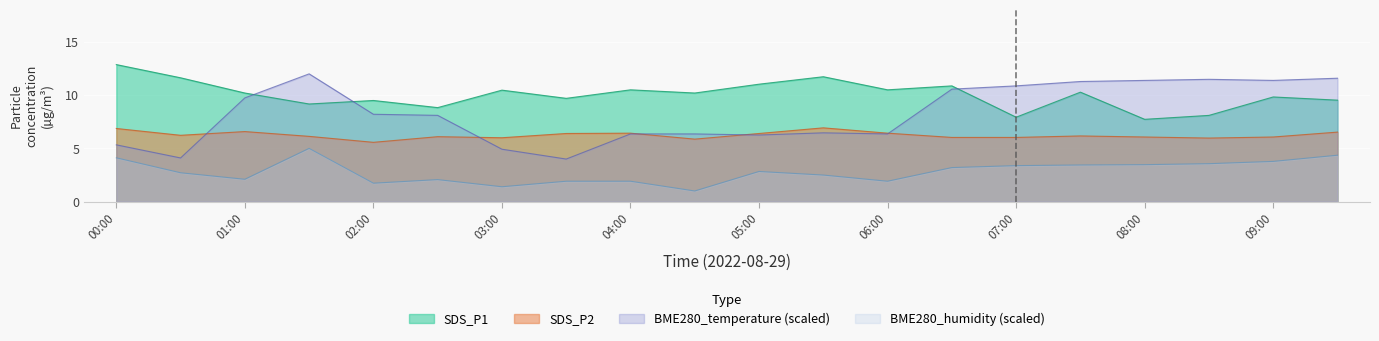

How many distinct data groups are displayed?

4